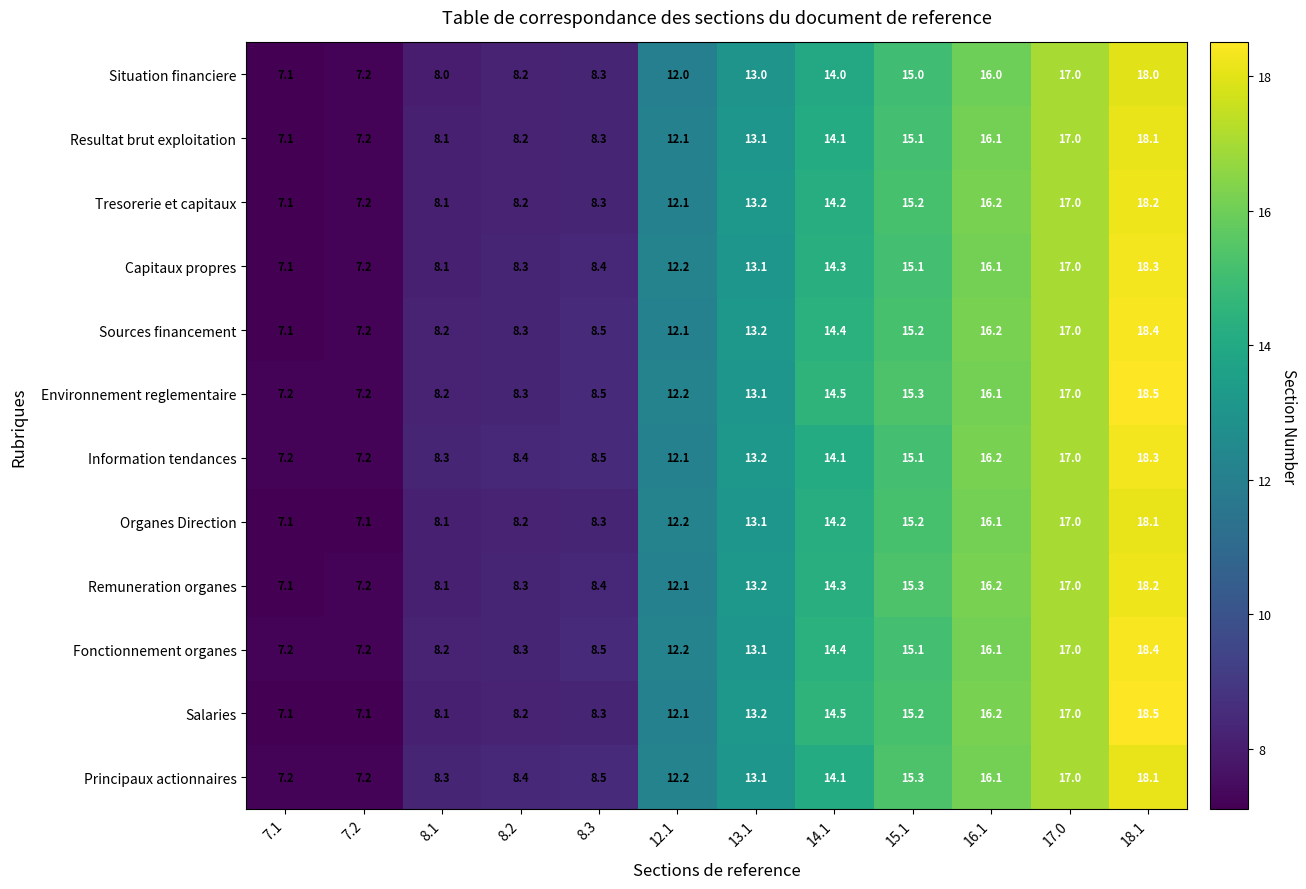

Which series has the largest range (max minus min)?

Salaries